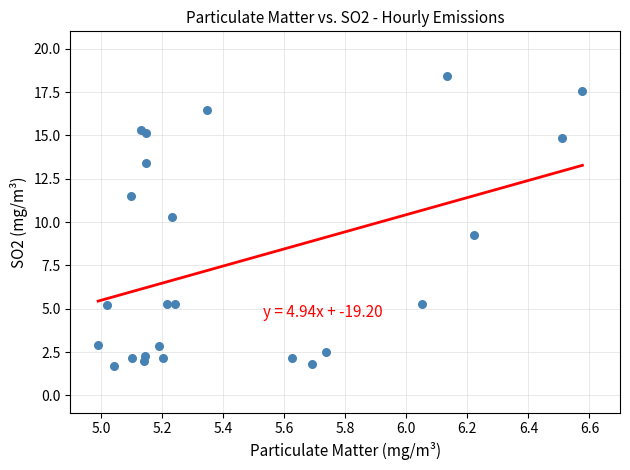

What Y value in the scatter plot is closest to 10?

10.3